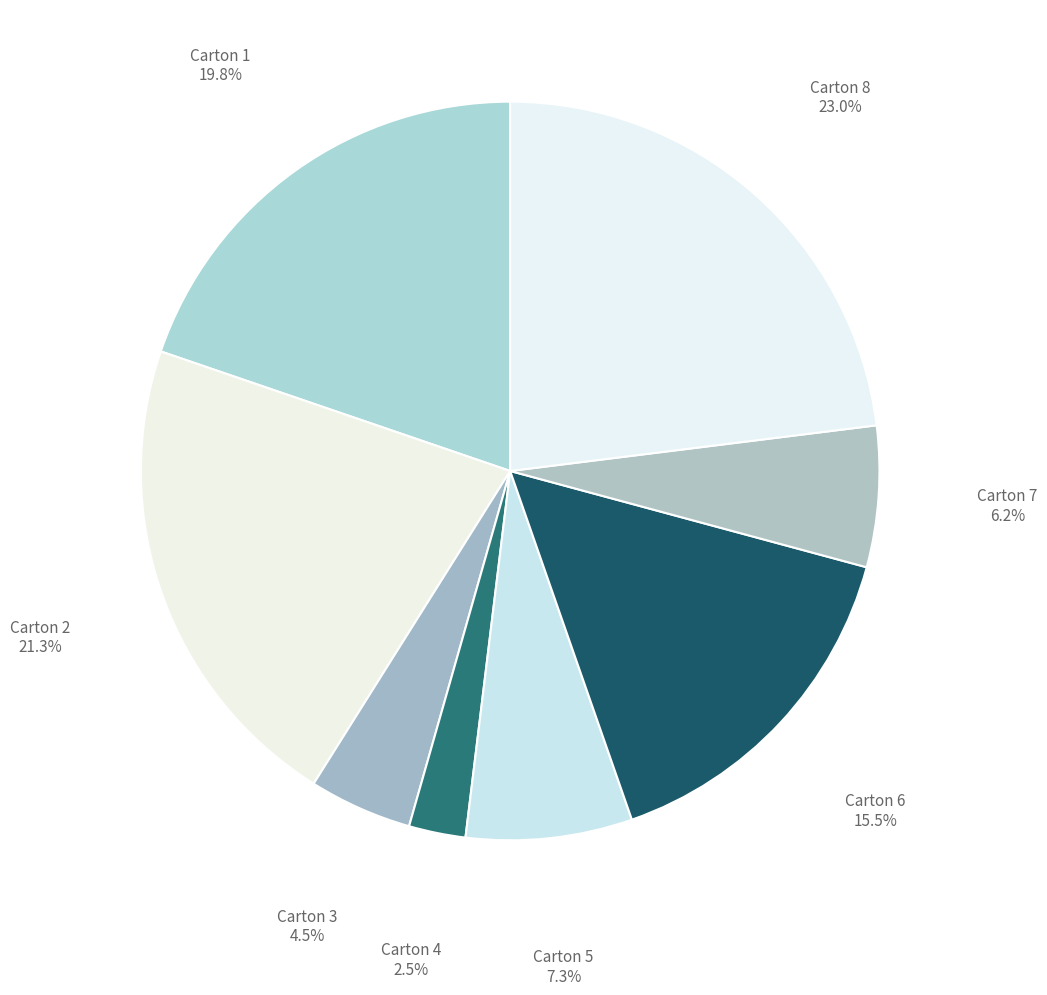

Rank the categories by value from highest to lowest.

Carton 8, Carton 2, Carton 1, Carton 6, Carton 5, Carton 7, Carton 3, Carton 4